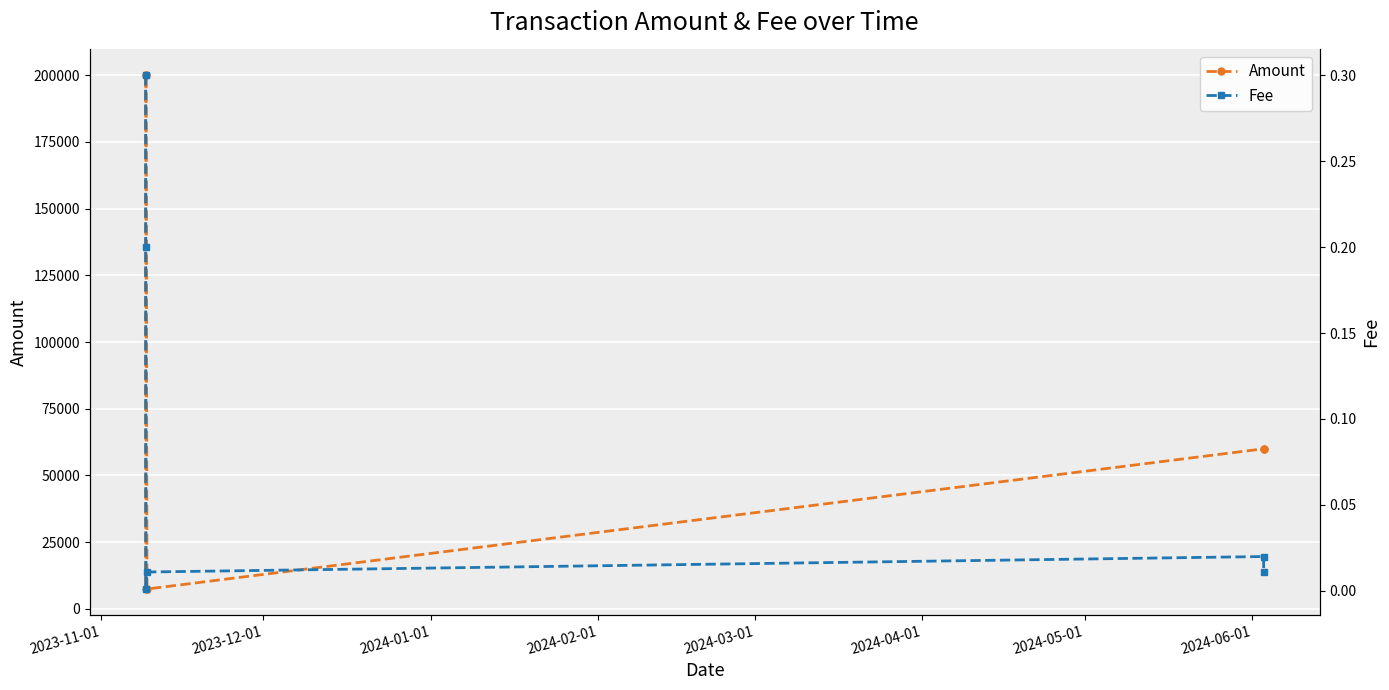

True or false: Amount has more than 2 points higher than both neighbors.

False